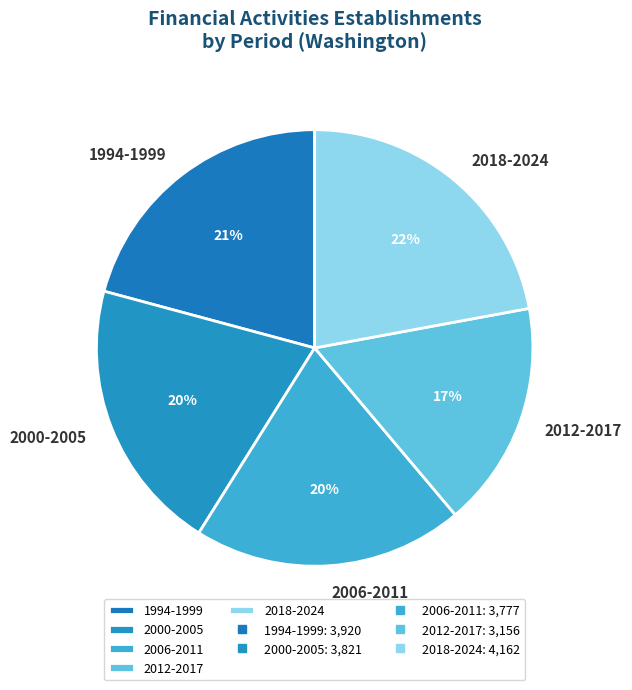

What percentage is the 2012-2017 slice, to the nearest percent?

17%